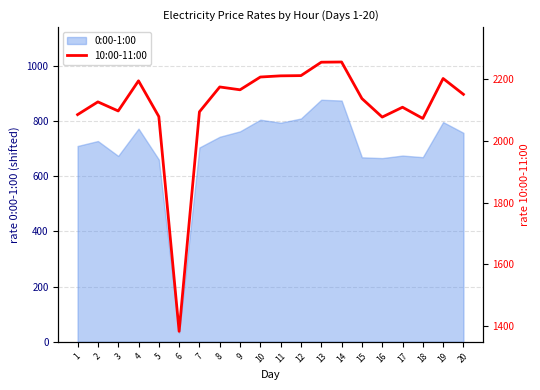

Read the value at 5.

2078.8